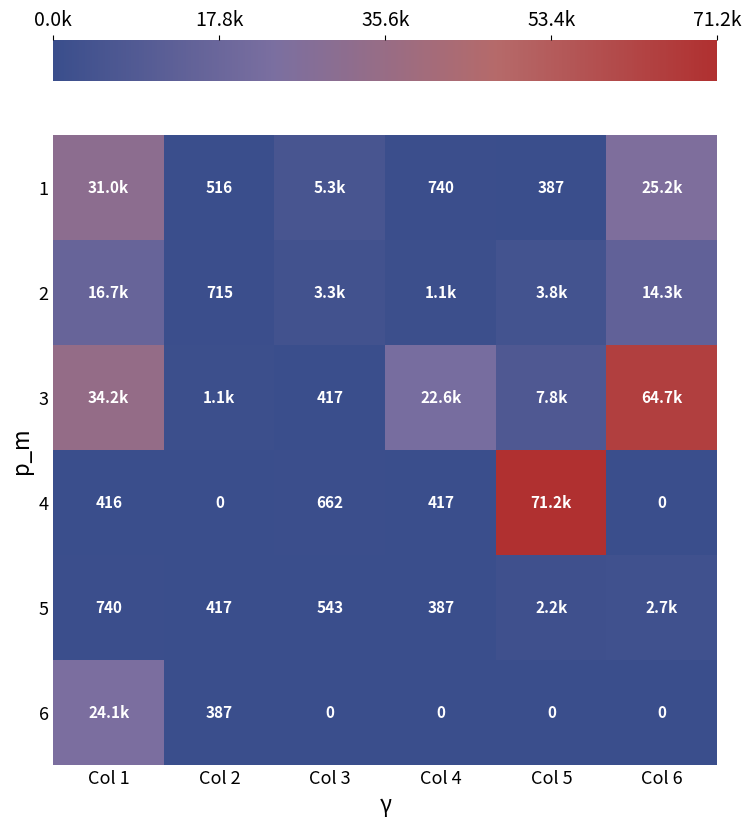

Is the value of 5 at Col 3 greater than the value of 1 at Col 2?

Yes